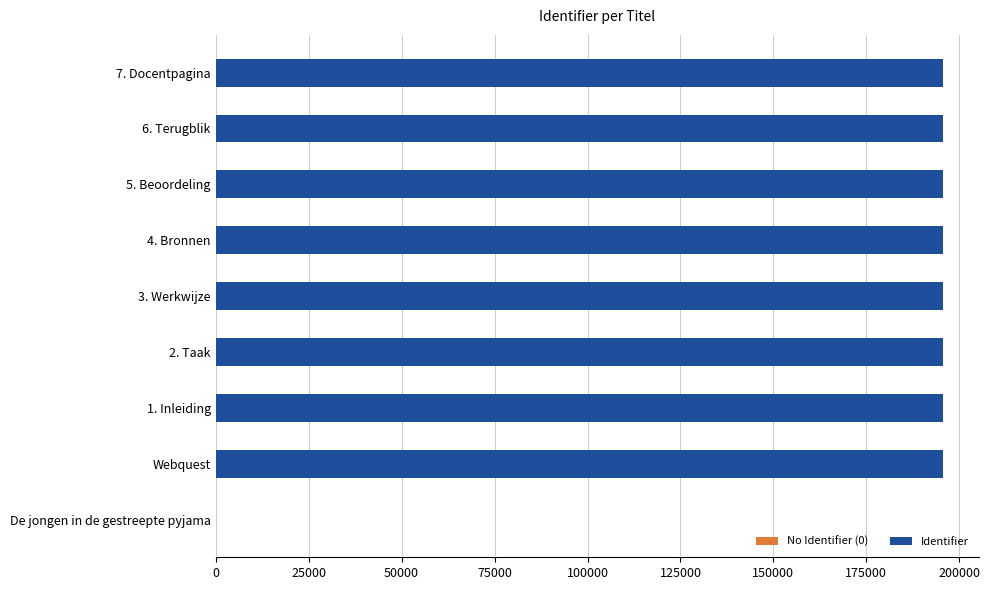

Between 4. Bronnen and De jongen in de gestreepte pyjama, which is larger?

4. Bronnen